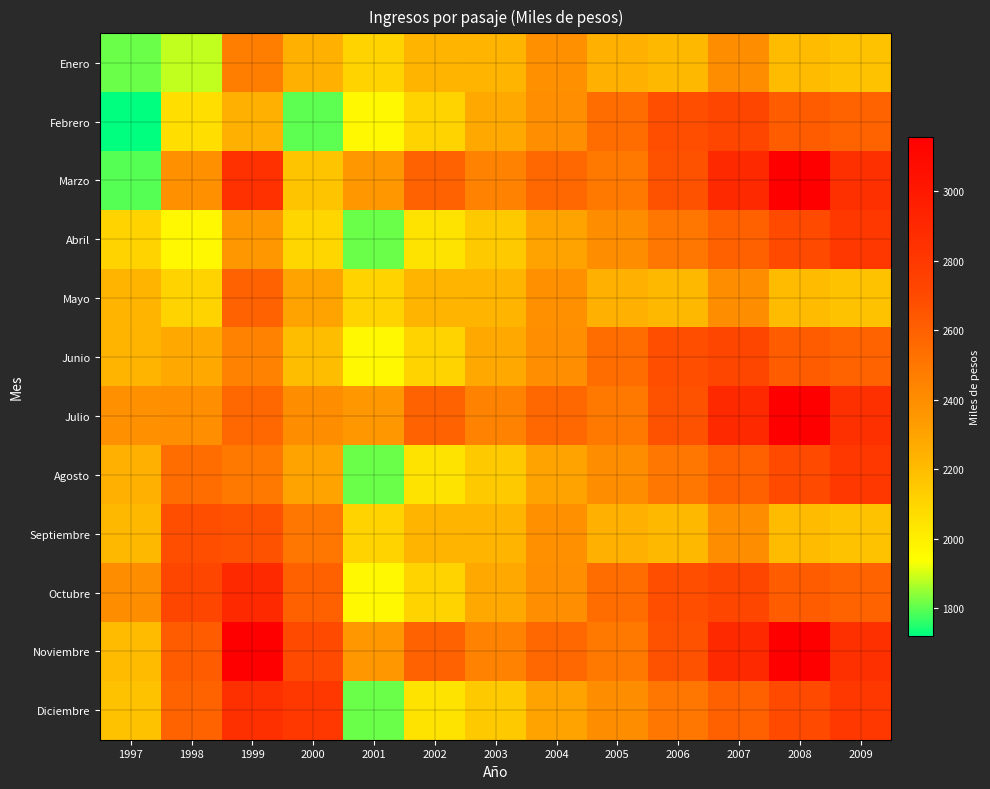

Reading right to left, list all the values displayed in this chart.

Enero: 2009=2178	2008=2208	2007=2401	2006=2219	2005=2253	2004=2386	2003=2232	2002=2227	2001=2109	2000=2250	1999=2467	1998=1888	1997=1810
Febrero: 2009=2585	2008=2622	2007=2717	2006=2683	2005=2547	2004=2392	2003=2277	2002=2108	2001=1963	2000=1800	1999=2250	1998=2067	1997=1720
Marzo: 2009=2850	2008=3157	2007=2898	2006=2664	2005=2492	2004=2562	2003=2446	2002=2592	2001=2356	2000=2172	1999=2848	1998=2384	1997=1797
Abril: 2009=2800	2008=2700	2007=2600	2006=2500	2005=2400	2004=2300	2003=2150	2002=2050	2001=1810	2000=2100	1999=2356	1998=1963	1997=2109
Mayo: 2009=2178	2008=2208	2007=2401	2006=2219	2005=2253	2004=2386	2003=2232	2002=2227	2001=2109	2000=2300	1999=2592	1998=2108	1997=2227
Junio: 2009=2585	2008=2622	2007=2717	2006=2683	2005=2547	2004=2392	2003=2277	2002=2108	2001=1963	2000=2200	1999=2446	1998=2277	1997=2232
Julio: 2009=2850	2008=3157	2007=2898	2006=2664	2005=2492	2004=2562	2003=2446	2002=2592	2001=2356	2000=2400	1999=2562	1998=2392	1997=2386
Agosto: 2009=2800	2008=2700	2007=2600	2006=2500	2005=2400	2004=2300	2003=2150	2002=2050	2001=1810	2000=2300	1999=2492	1998=2547	1997=2253
Septiembre: 2009=2178	2008=2208	2007=2401	2006=2219	2005=2253	2004=2386	2003=2232	2002=2227	2001=2109	2000=2500	1999=2664	1998=2683	1997=2219
Octubre: 2009=2585	2008=2622	2007=2717	2006=2683	2005=2547	2004=2392	2003=2277	2002=2108	2001=1963	2000=2600	1999=2898	1998=2717	1997=2401
Noviembre: 2009=2850	2008=3157	2007=2898	2006=2664	2005=2492	2004=2562	2003=2446	2002=2592	2001=2356	2000=2700	1999=3157	1998=2622	1997=2208
Diciembre: 2009=2800	2008=2700	2007=2600	2006=2500	2005=2400	2004=2300	2003=2150	2002=2050	2001=1810	2000=2800	1999=2850	1998=2585	1997=2178